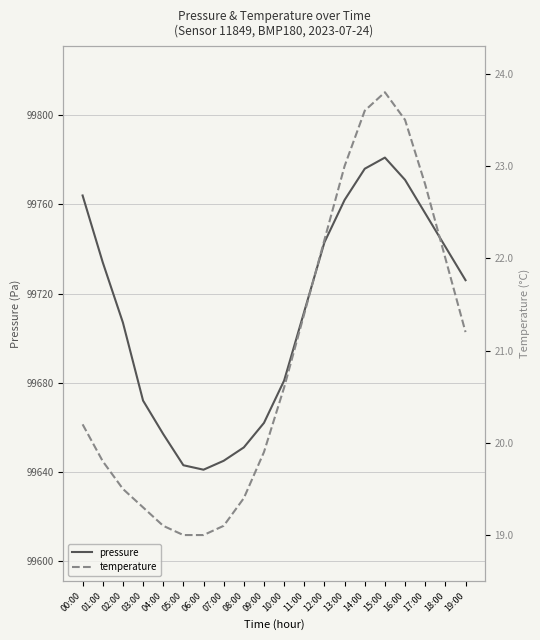

Rank the series by their average value, from lowest to highest.

temperature, pressure